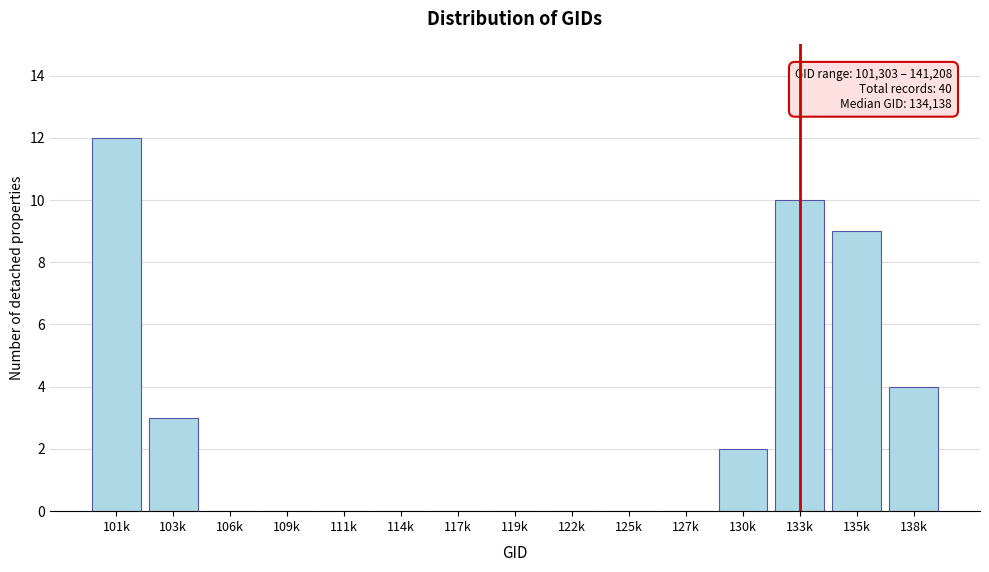

Reading left to right, list all the values displayed in this chart.

101k=12	103k=3	106k=0	109k=0	111k=0	114k=0	117k=0	119k=0	122k=0	125k=0	127k=0	130k=2	133k=10	135k=9	138k=4